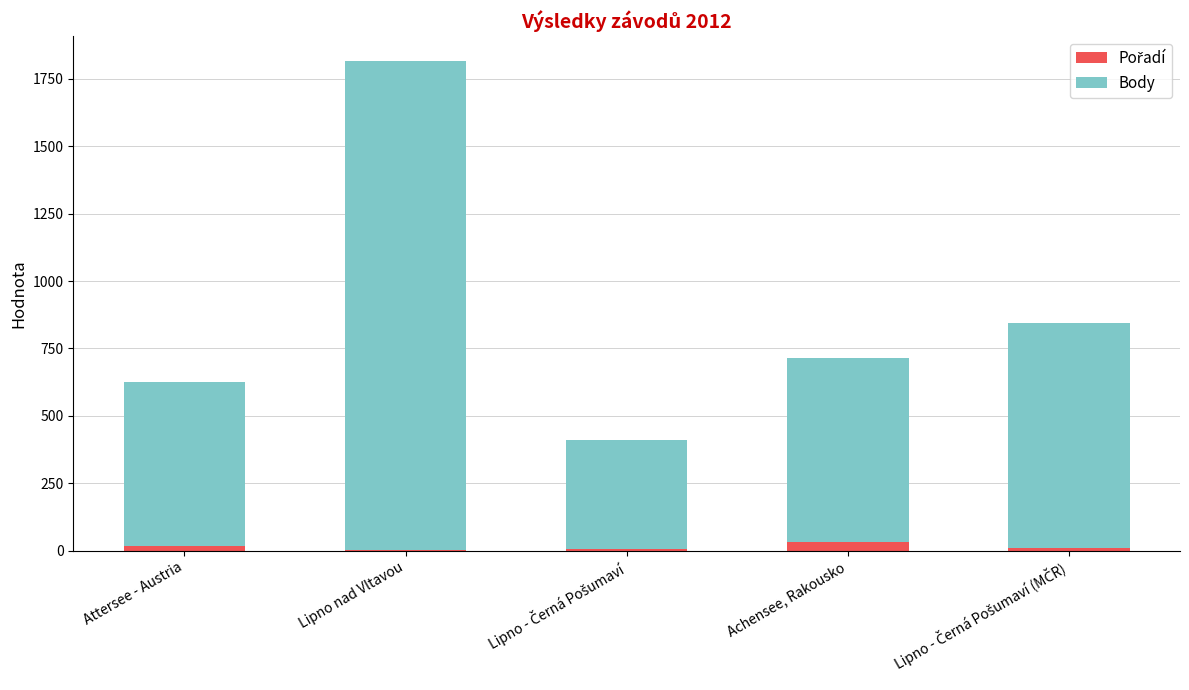

Are the bars grouped side by side (vs. stacked)?

No